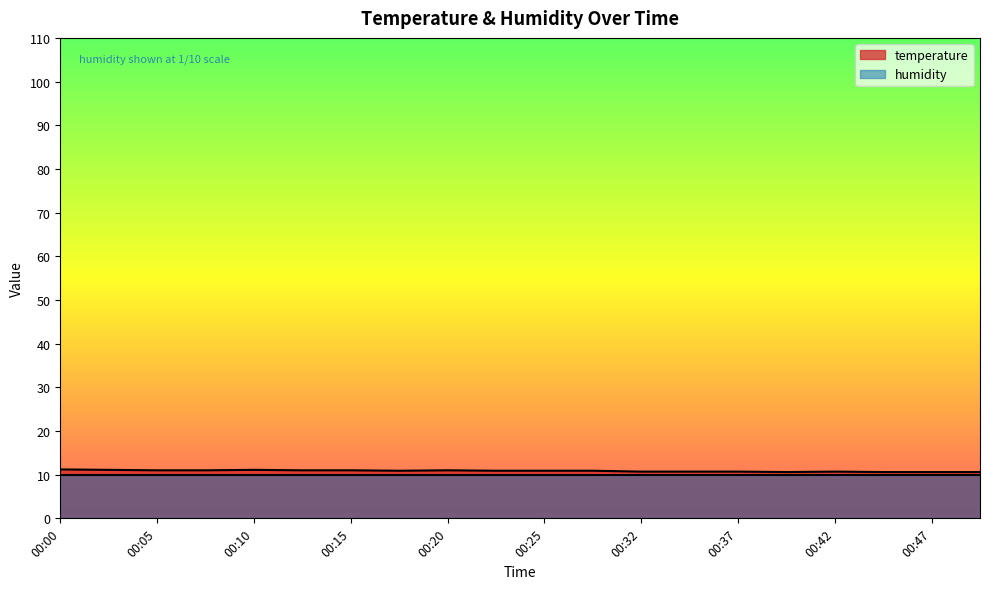

How many lines are shown in the chart?

2